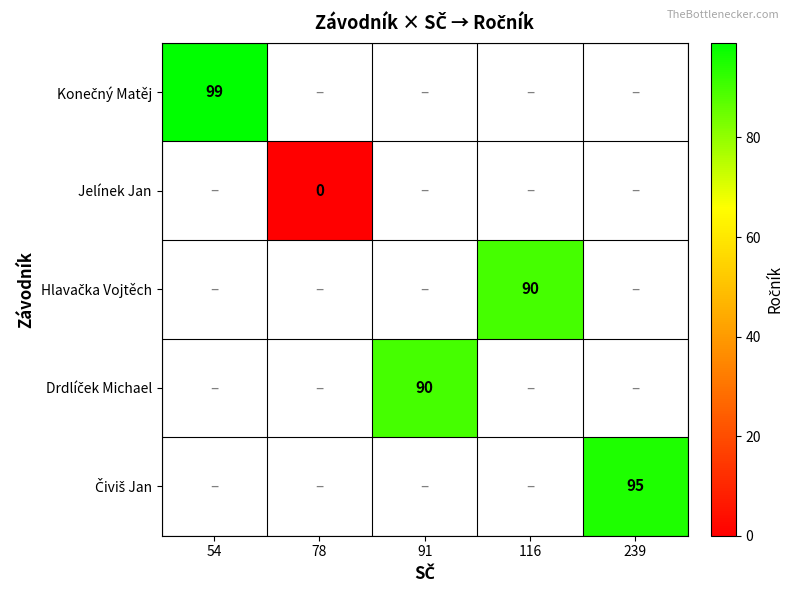

True or false: Jelínek Jan has a value of 0.0 at 78.

True